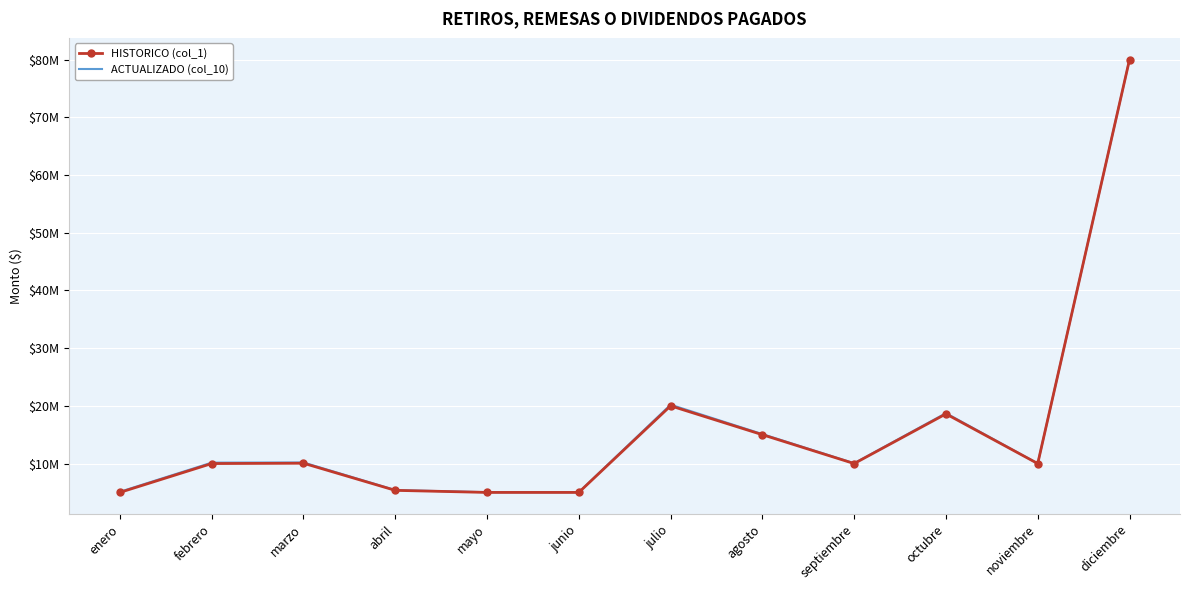

Reading right to left, what are all the values shown in this chart?

HISTORICO (col_1): diciembre=80000000.0	noviembre=10000000.0	octubre=18605299.9	septiembre=10000000.0	agosto=15000000.0	julio=20000000.0	junio=5000000.0	mayo=5000000.0	abril=5358758.2	marzo=10056875.6	febrero=10000000.0	enero=5000000.0
ACTUALIZADO (col_10): diciembre=80000000.0	noviembre=10010000.0	octubre=18735537.0	septiembre=10050000.0	agosto=15105000.0	julio=20200000.0	junio=5030000.0	mayo=5035000.0	abril=5406987.0	marzo=10187615.0	febrero=10160000.0	enero=5105000.0